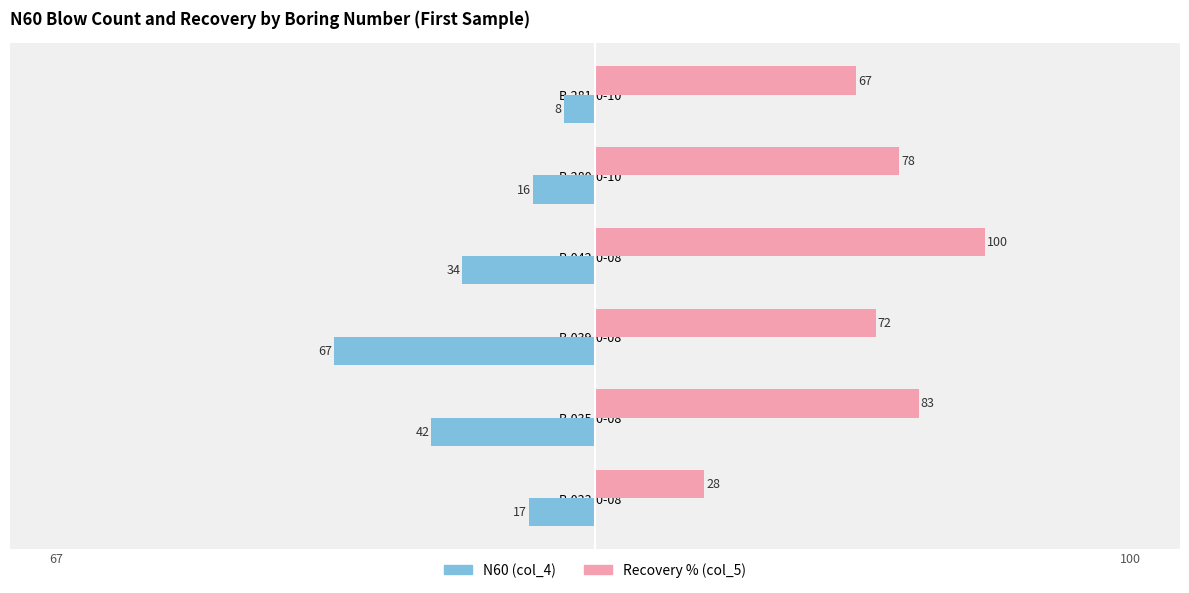

What is the maximum value for N60 (col_4)?

-8